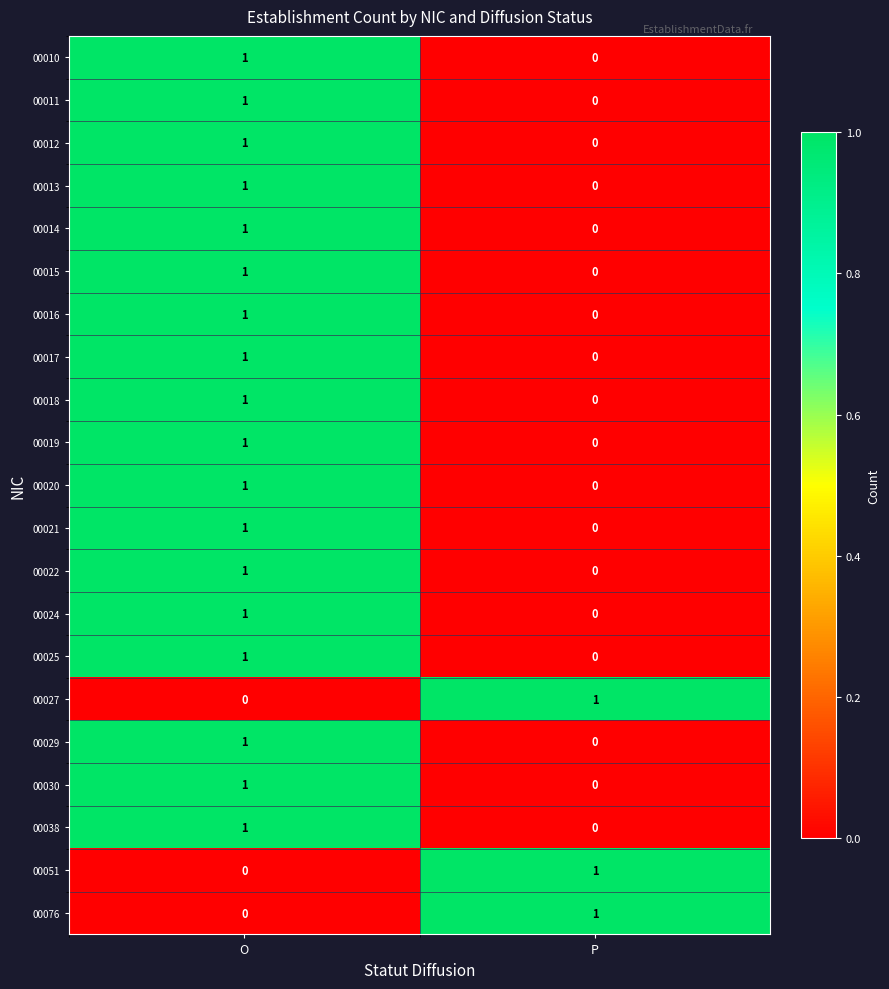

List the labels in order of 00015 value, smallest first.

P, O